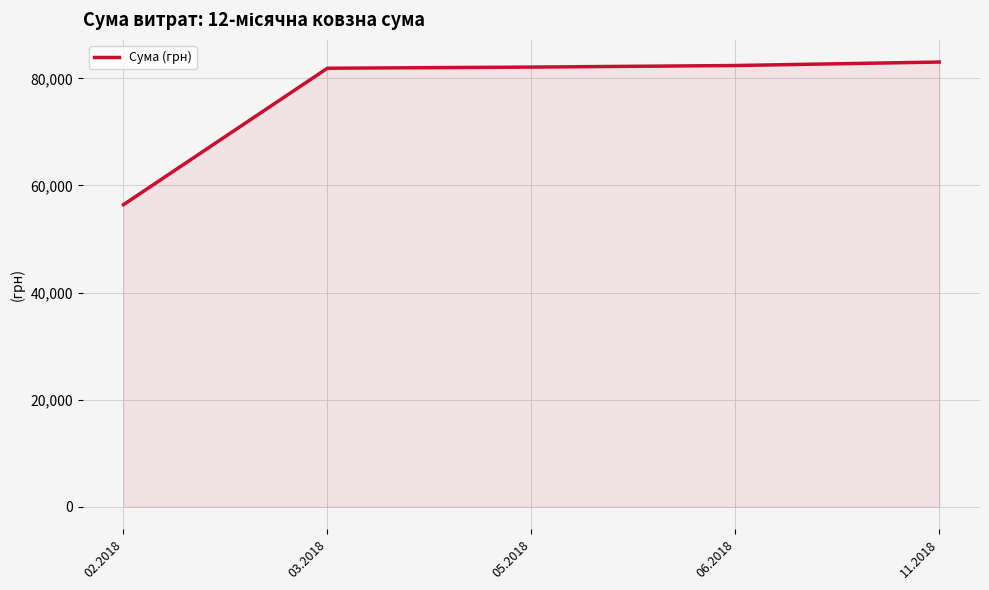

At which label is the value closest to 69719?

03.2018